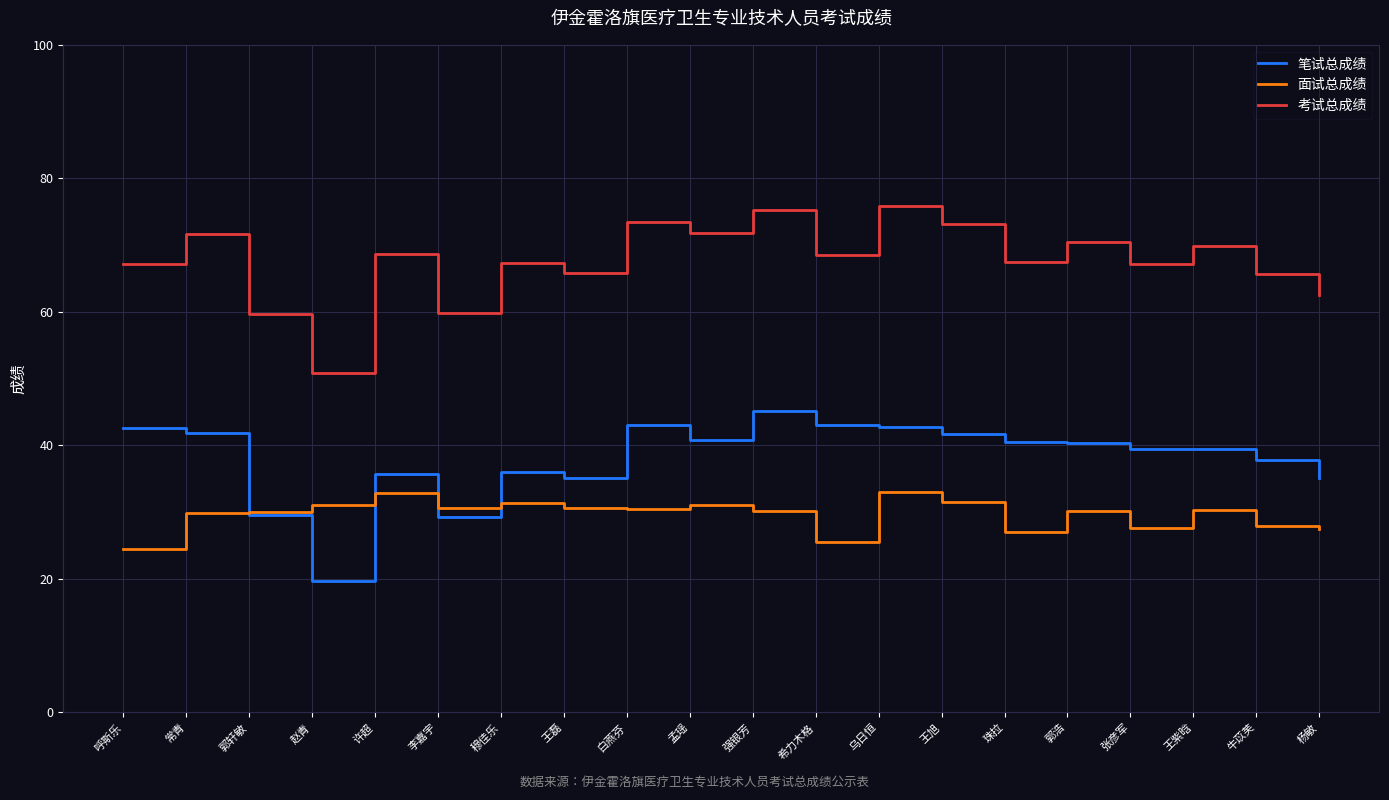

True or false: 笔试总成绩 has more than 2 interior local peaks.

True